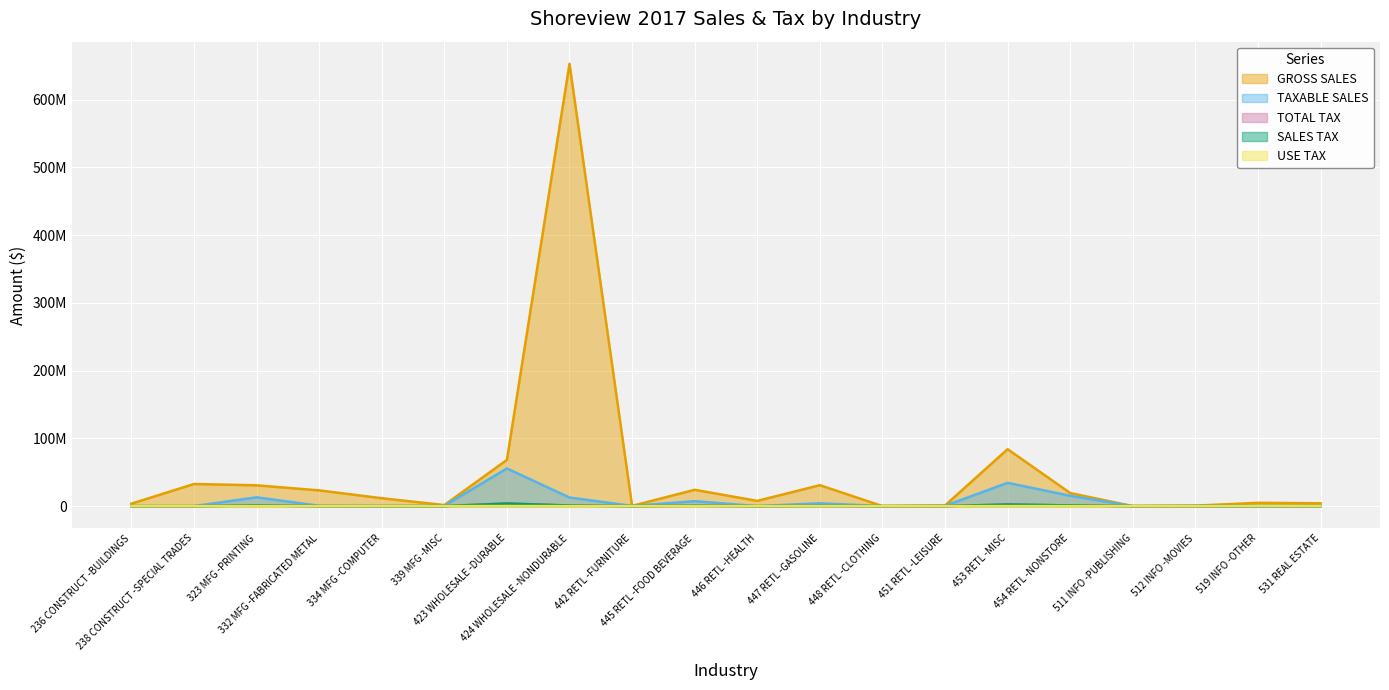

True or false: TAXABLE SALES has a value of 16009 at 448 RETL -CLOTHING.

True